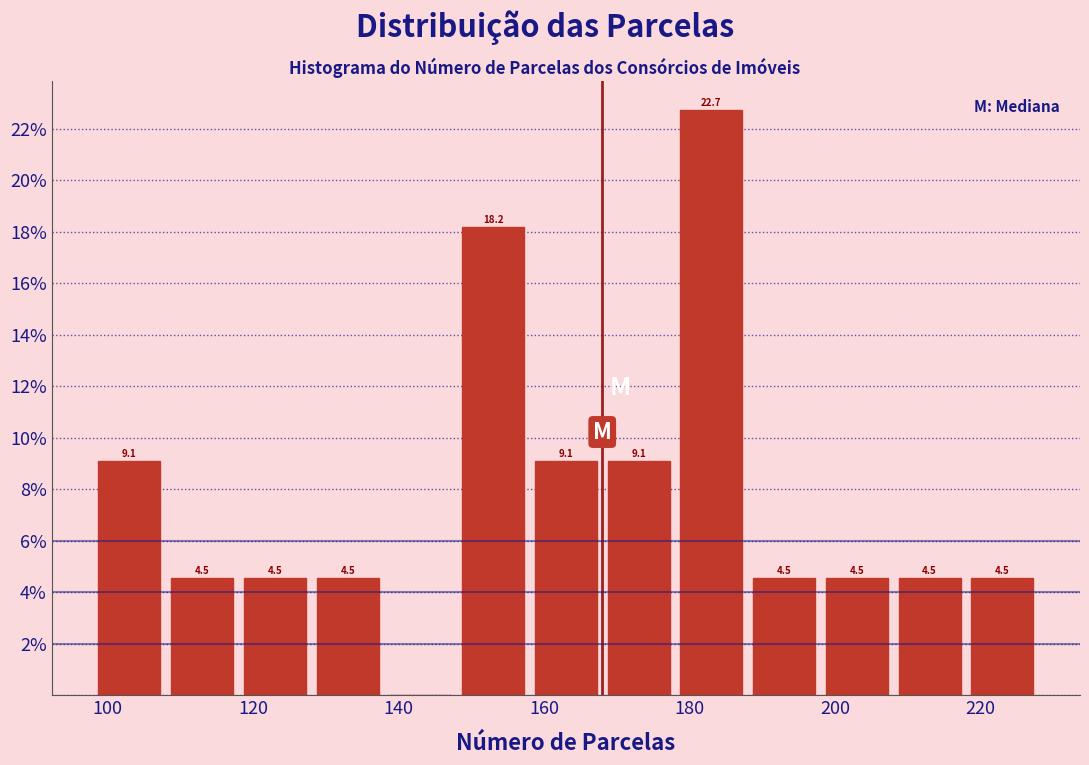

Over which range of the x-axis is the bar tallest?

178 to 188